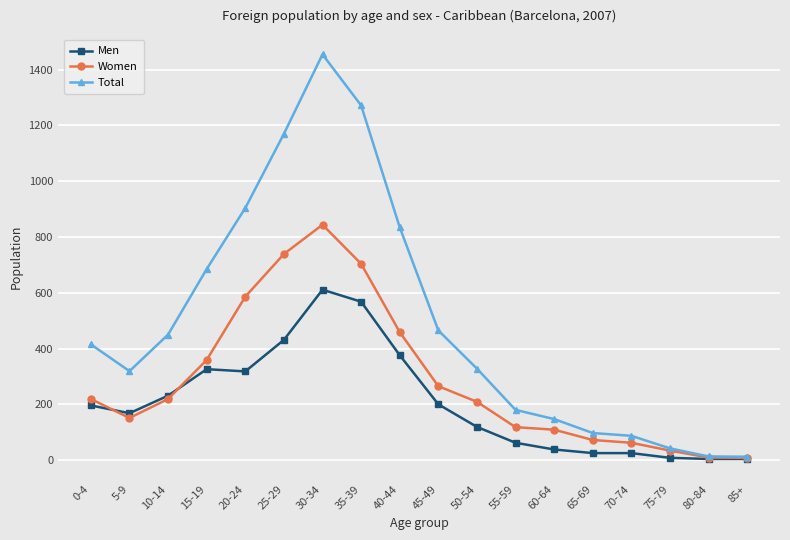

Which series has the widest spread of values?

Total